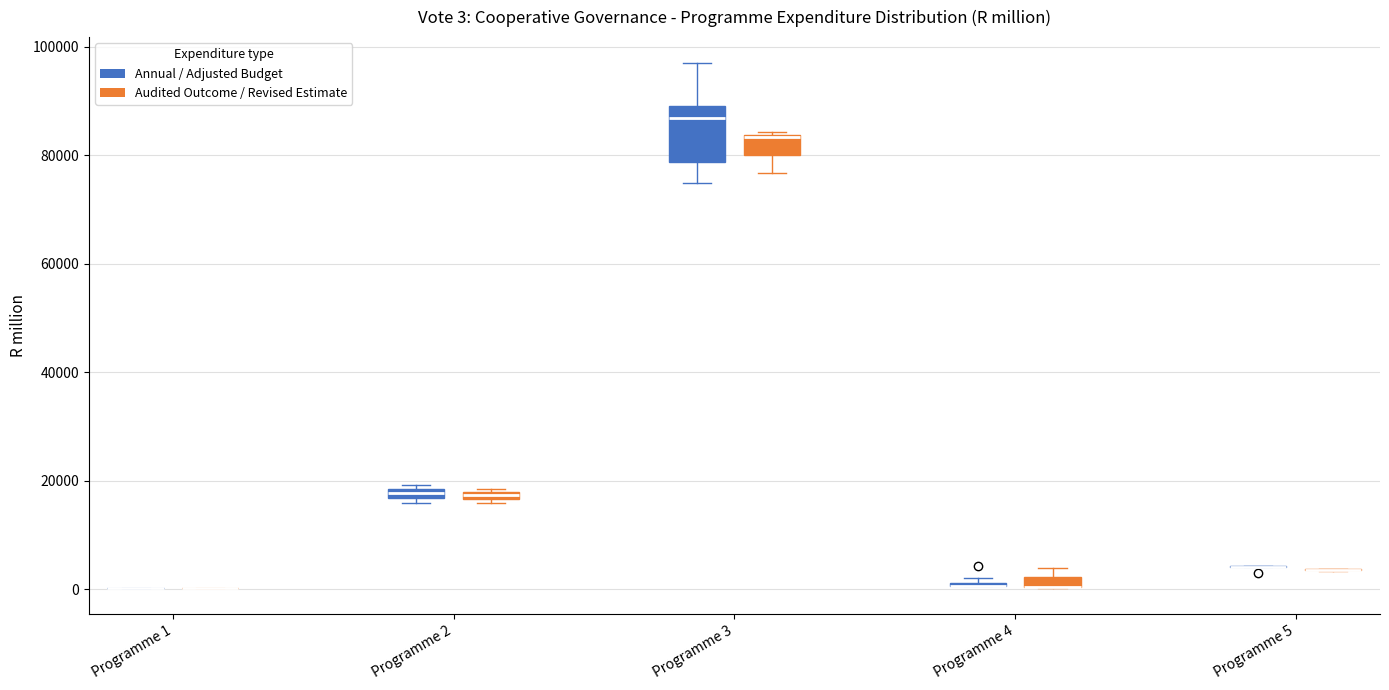

Comparing the boxes themselves (not the whiskers), which one is the tallest?

Programme 3 (Annual / Adjusted Budget)